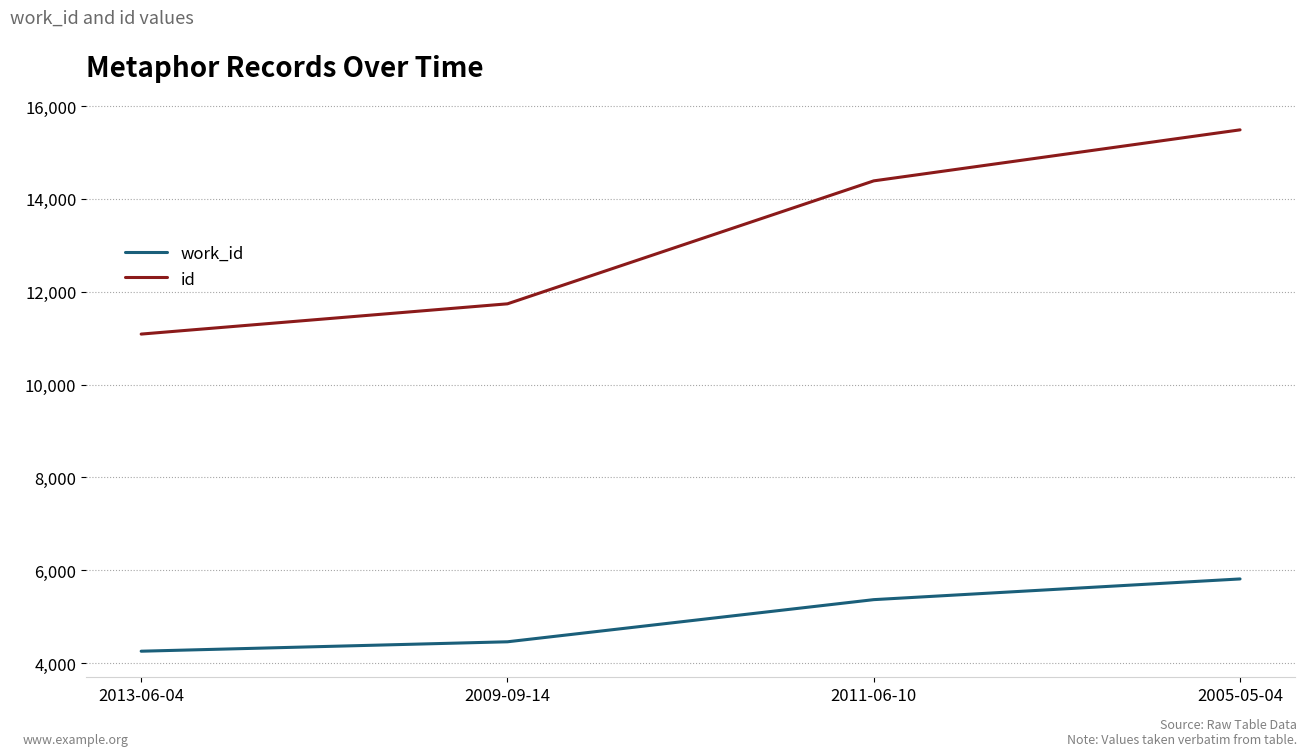

What is the difference between the highest and lowest values at 2011-06-10?

9022